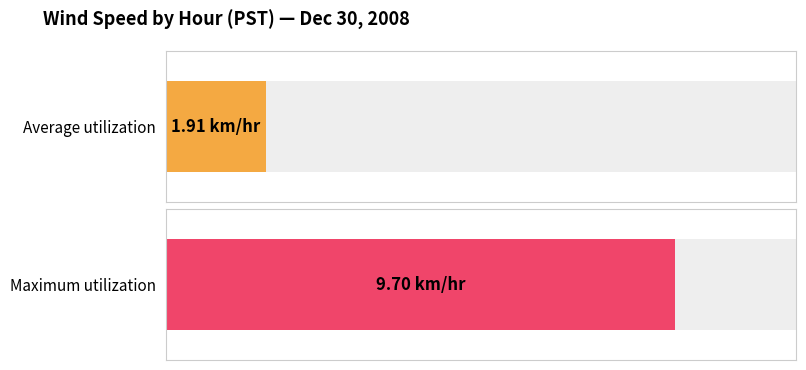

Are the bars horizontal?

Yes